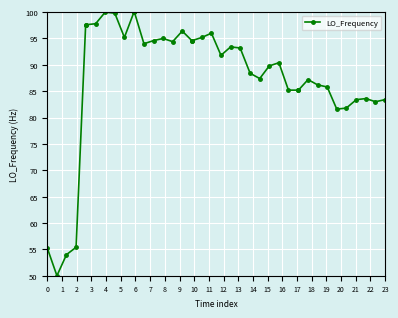

Count the number of values greater than 91.

20